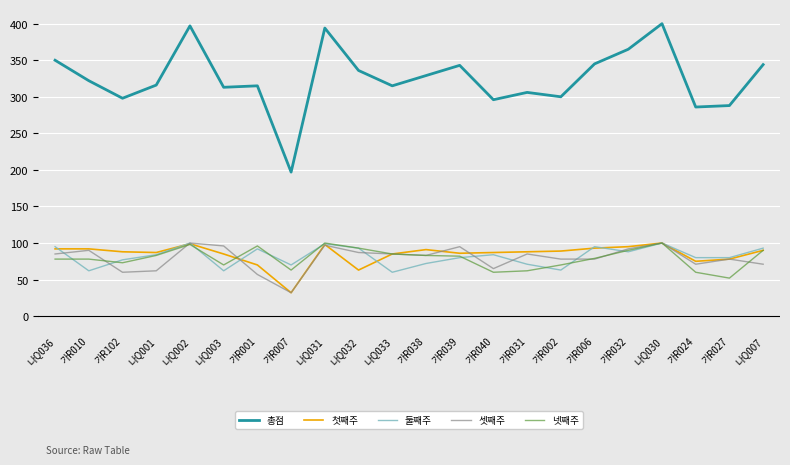

True or false: 넷째주 and 총점 cross at least once.

False